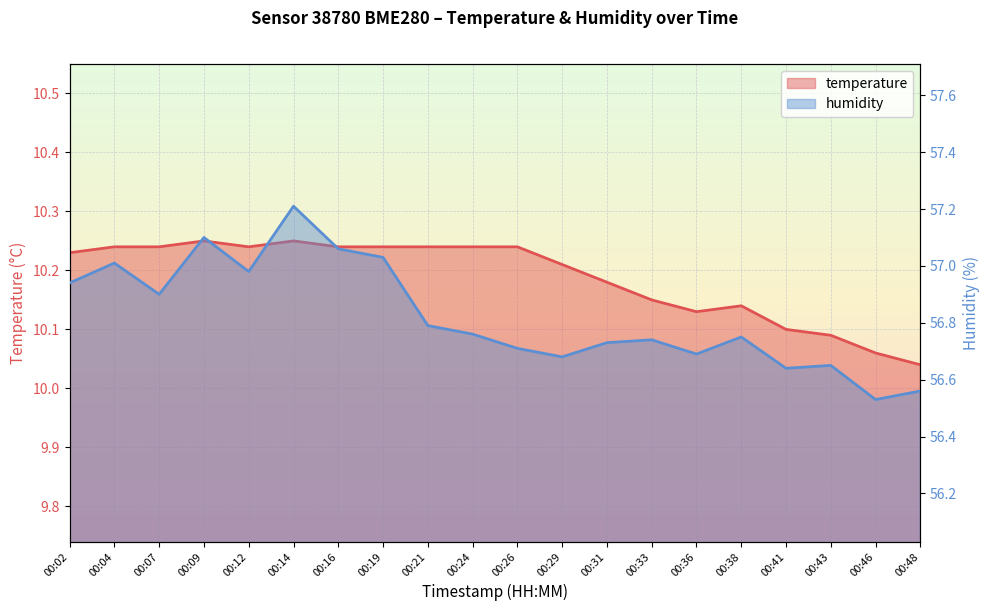

Which label corresponds to the smallest value in the chart?

00:48